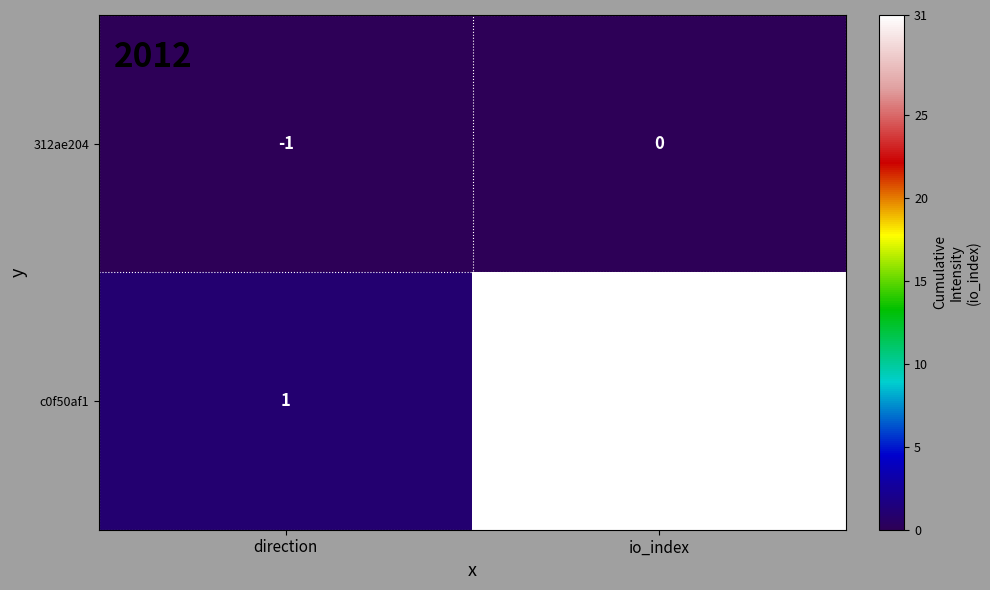

What is the sum of all c0f50af1 values?

32